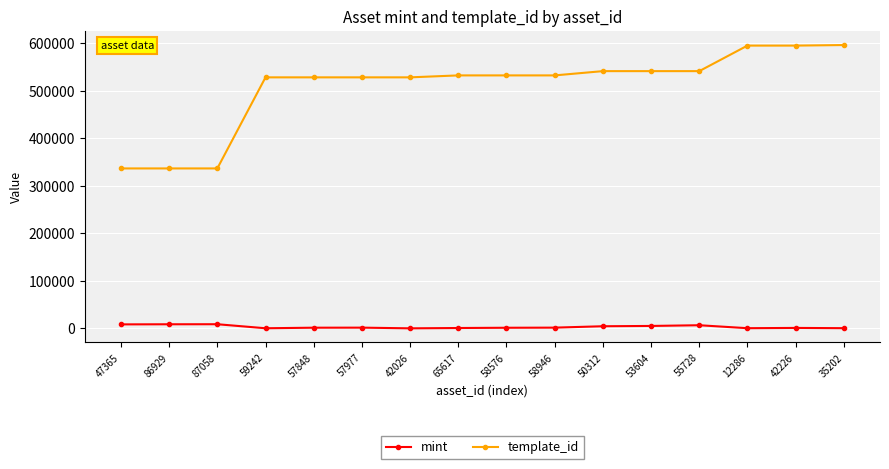

Rank the series at 47365 from lowest to highest value.

mint, template_id